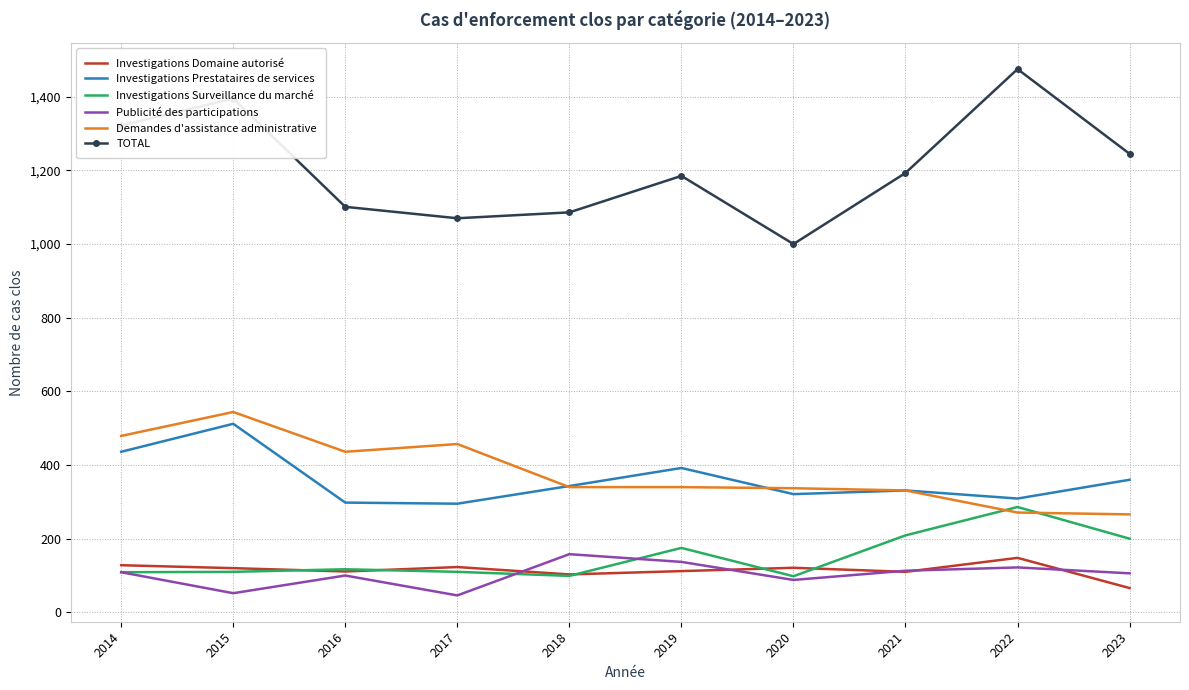

What is the spread (max minus min) of values at 2022?

1353